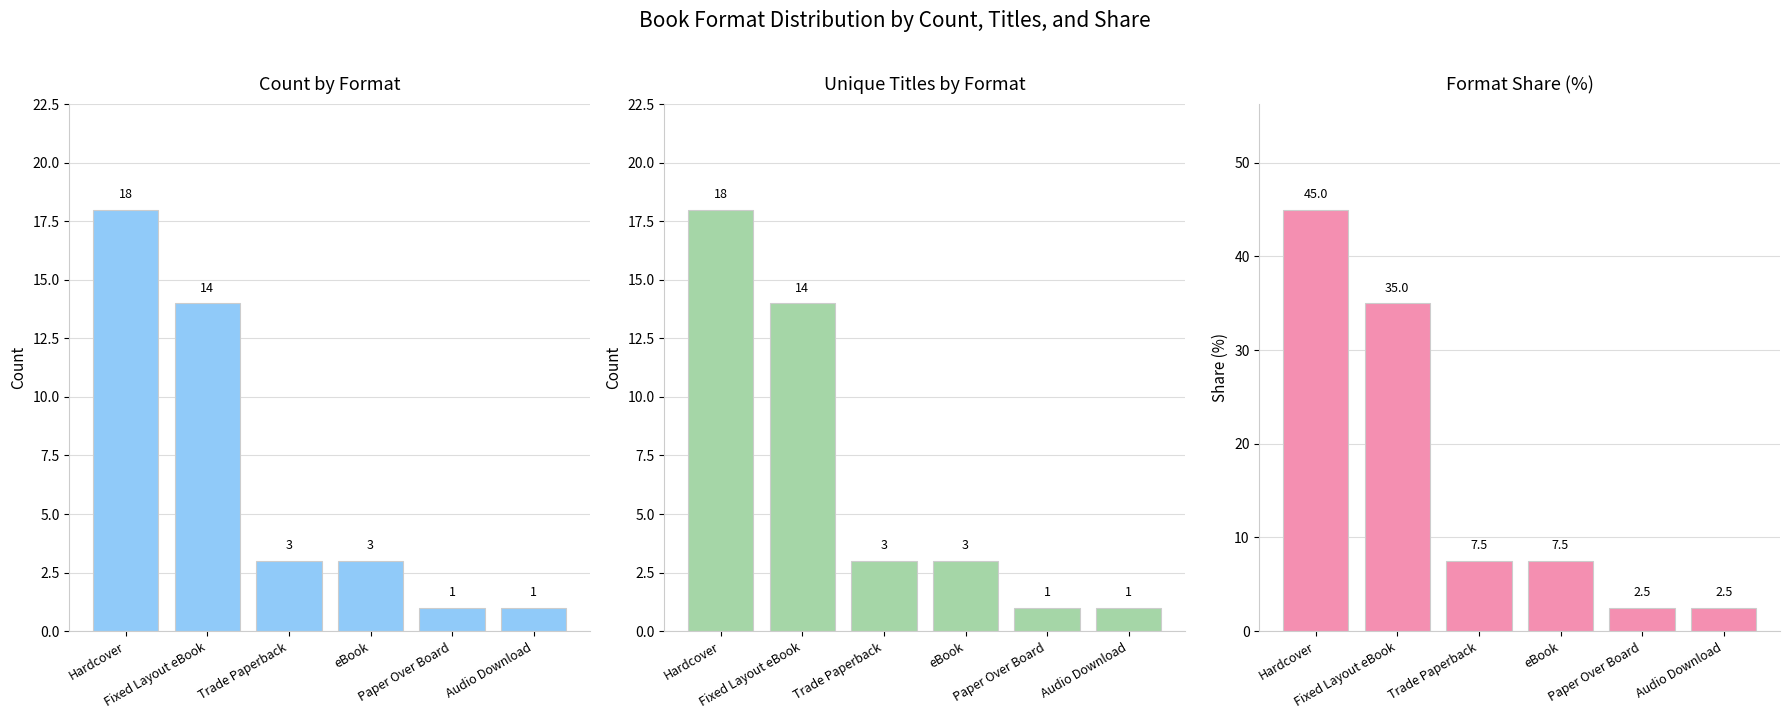

What is the value of the Format Share (%) bar at the 3rd from the left?

7.5